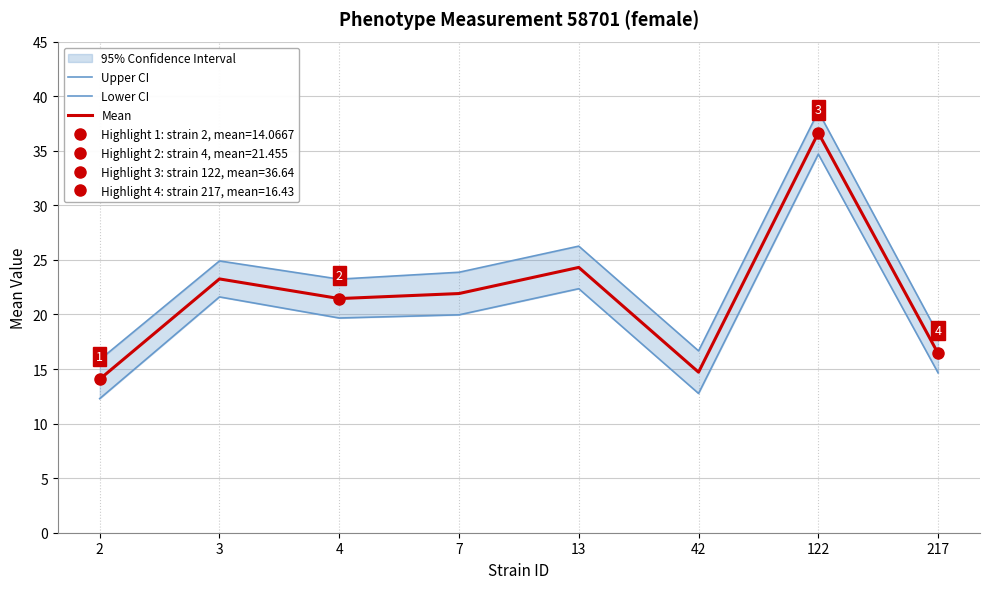

Reading left to right, extract all data points from this chart.

Upper CI: 15.8	24.9	23.2	23.9	26.3	16.7	38.6	18.2
Lower CI: 12.3	21.6	19.7	20.0	22.4	12.8	34.7	14.6
Mean: 14.1	23.3	21.5	21.9	24.3	14.7	36.6	16.4